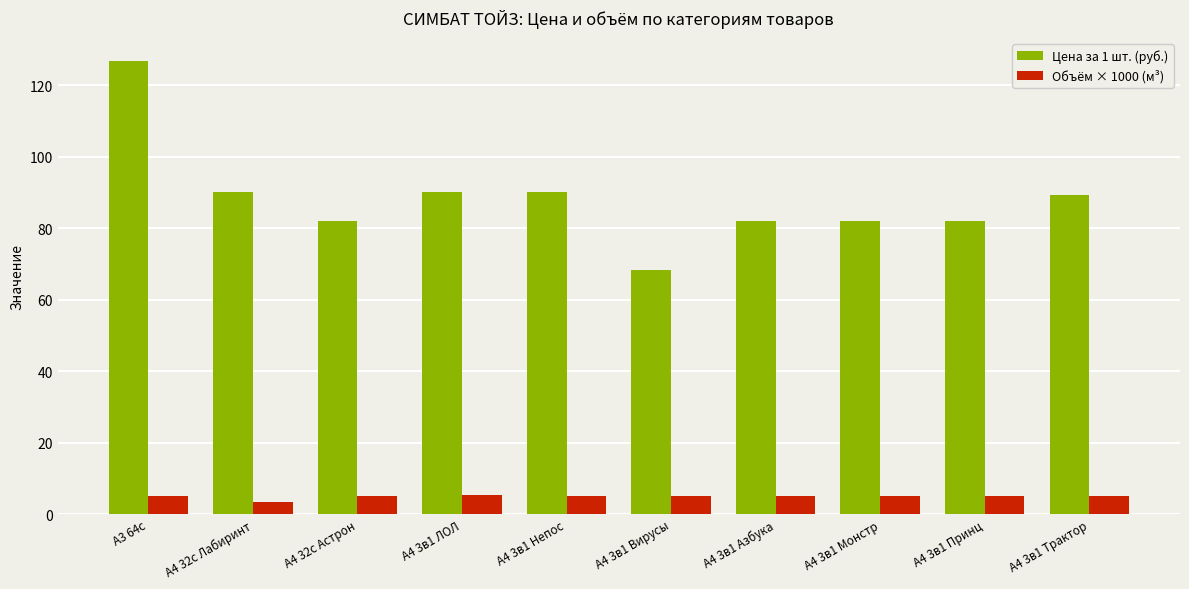

At А4 3в1 Принц, list the series in order from smallest to largest.

Объём × 1000 (м³), Цена за 1 шт. (руб.)